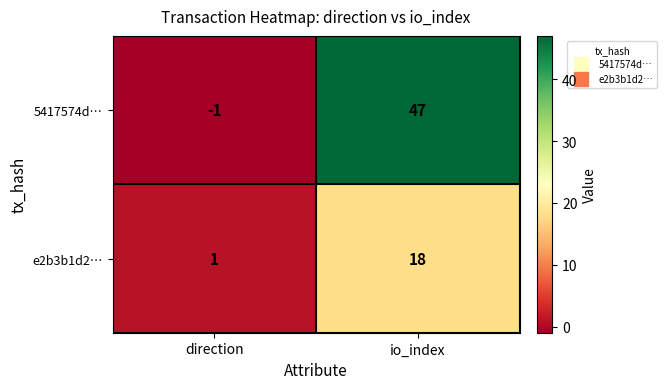

What is the difference between the maximum and minimum values in the 5417574d… series?

48